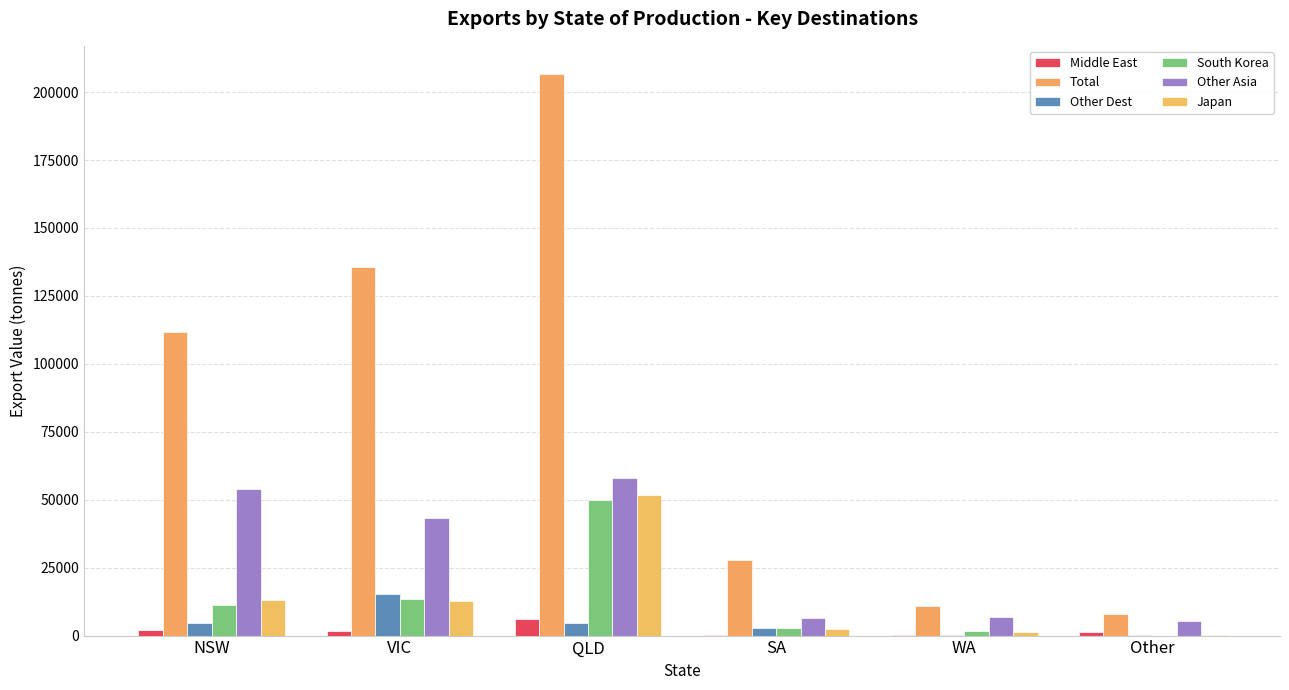

What is the difference between the second highest and minimum values in the South Korea series?

13325.7